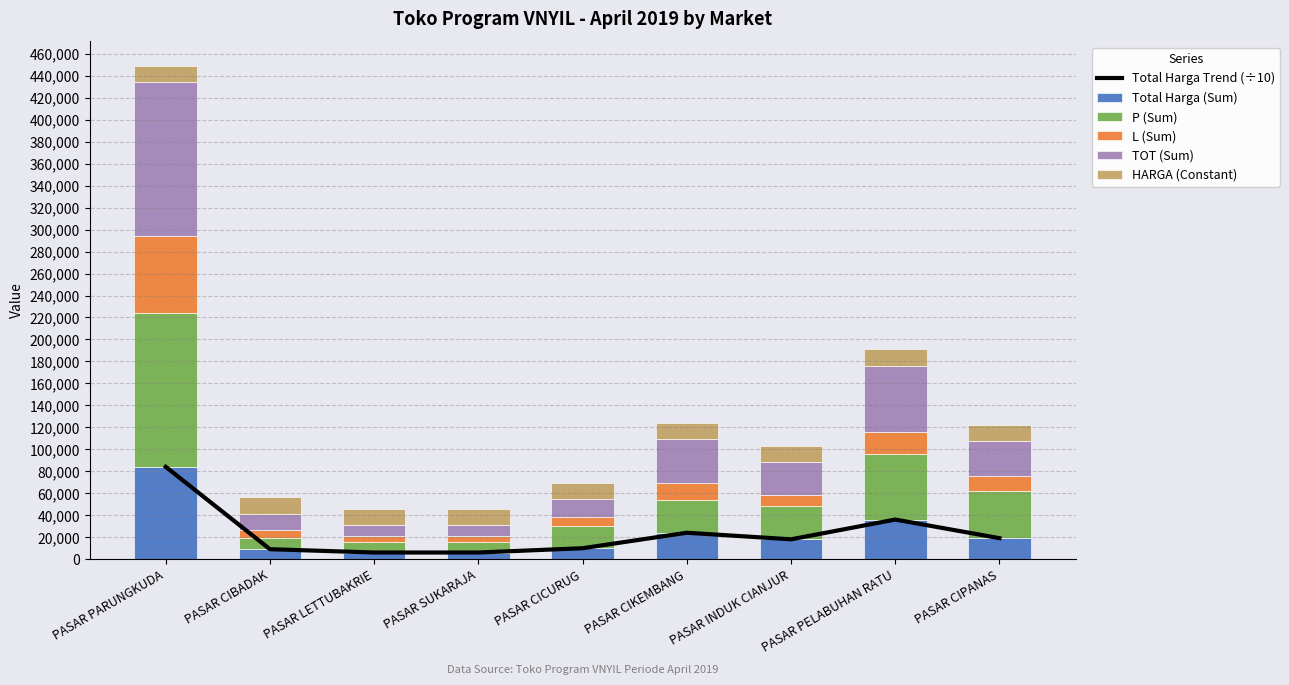

The Total Harga (Sum) series shows 5428 at PASAR CIPANAS. True or false?

False